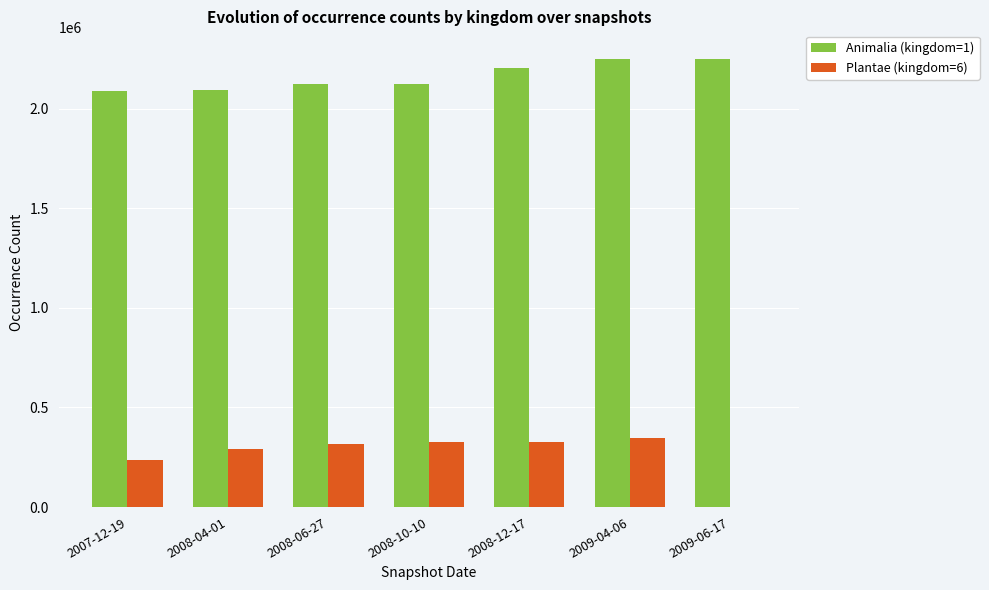

The value of Plantae (kingdom=6) at 2007-12-19 is 235773. True or false?

True